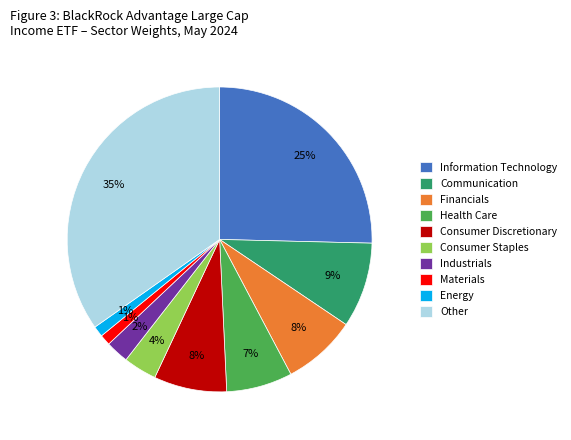

Which has a higher value, Industrials or Other?

Other